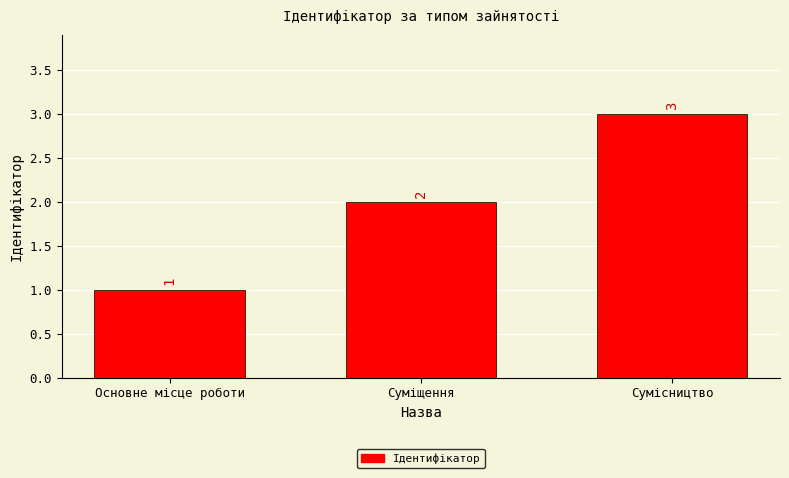

Rank the categories by value from highest to lowest.

Сумісництво, Суміщення, Основне місце роботи